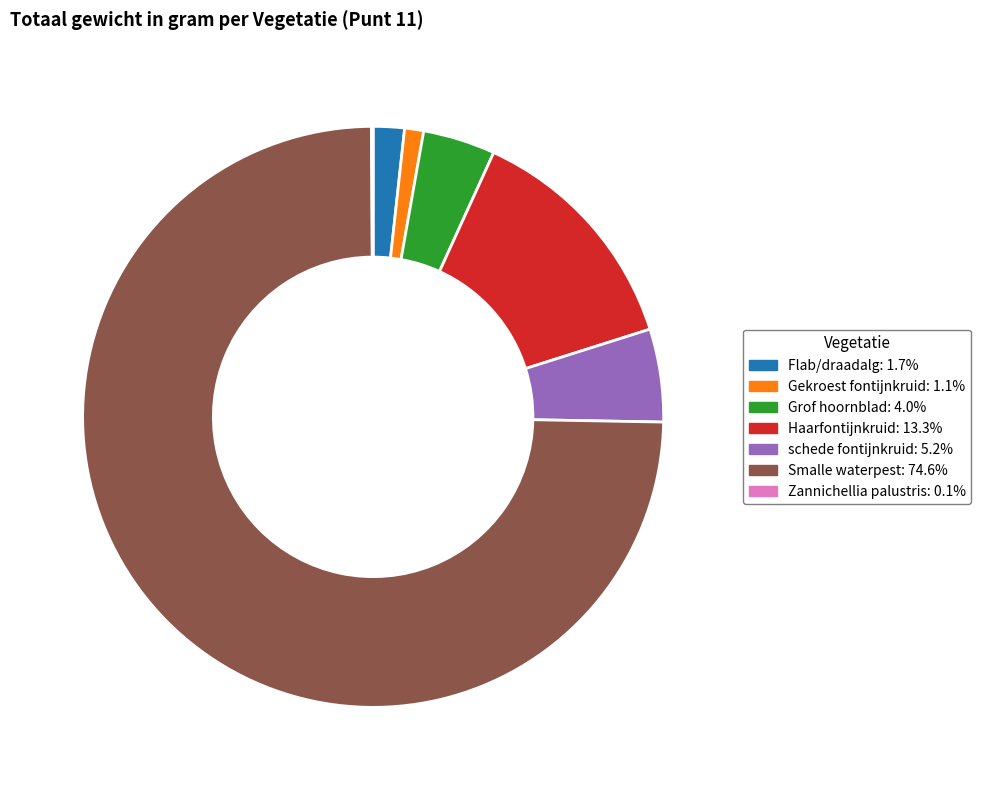

Which slice represents more than half of the pie?

Smalle waterpest